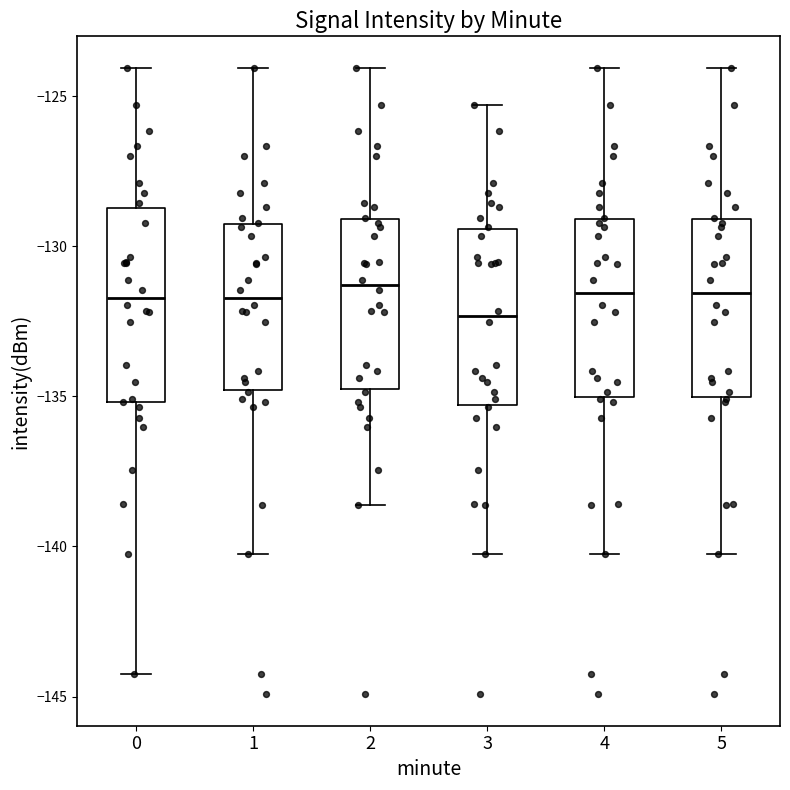

Reading left to right, transcribe this box plot: for each box, give where its median line is, the range the box spans, and where its two whiskers end, as read against the y-axis. The values are not printed on the chart, so give them approximately, as read against the axis.

0: median -131.5, box -135.0 to -128.5, whiskers -144.5 to -124.0
1: median -131.5, box -135.0 to -129.5, whiskers -140.0 to -124.0
2: median -131.5, box -134.5 to -129.0, whiskers -138.5 to -124.0
3: median -132.5, box -135.5 to -129.5, whiskers -140.0 to -125.5
4: median -131.5, box -135.0 to -129.0, whiskers -140.0 to -124.0
5: median -131.5, box -135.0 to -129.0, whiskers -140.0 to -124.0